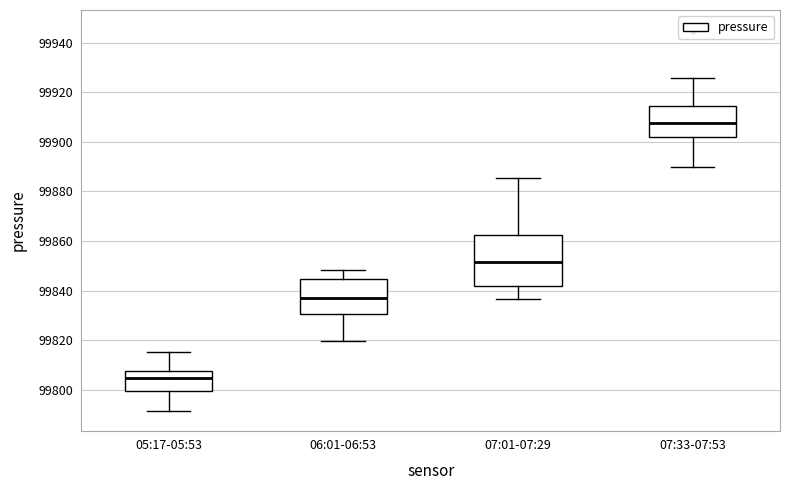

Which box's median line is the lowest?

05:17-05:53